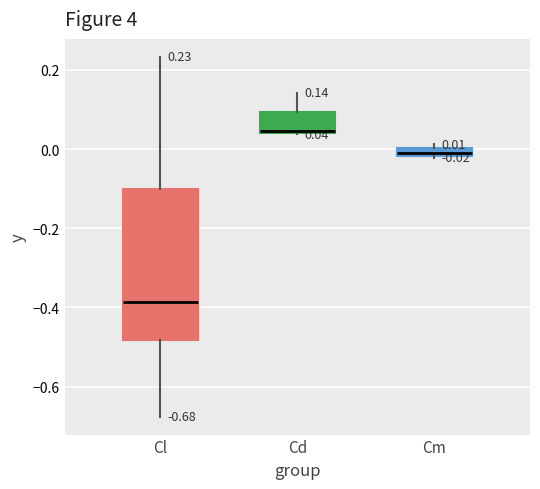

Which box has the lowest median line?

Cl